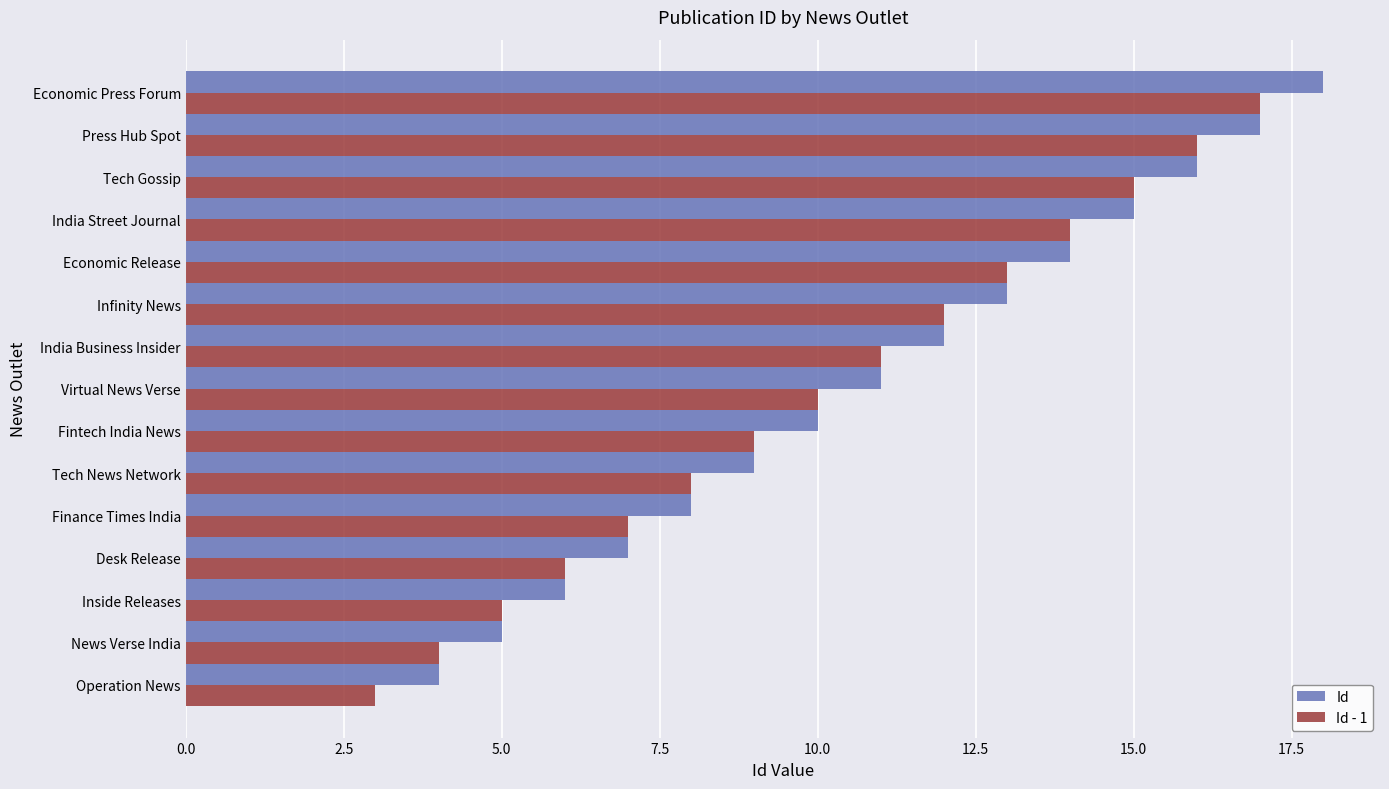

List the series in order of their peak value, highest first.

Id, Id - 1